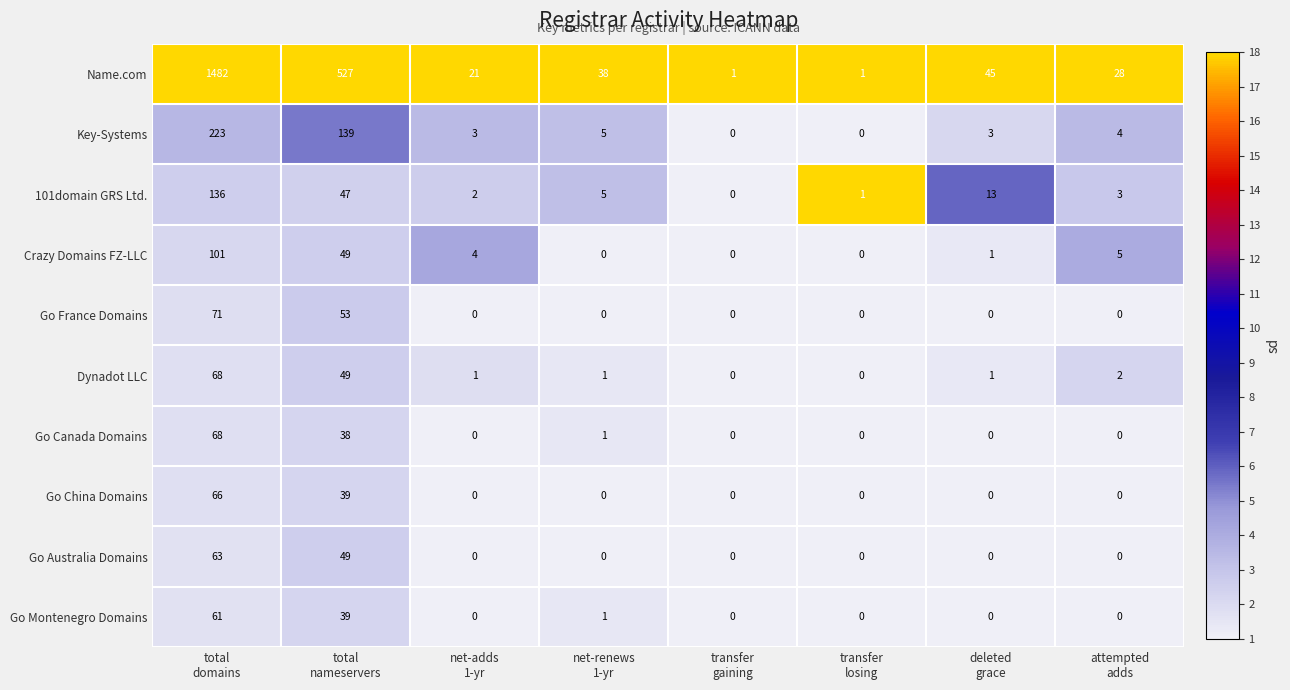

What is the spread (max minus min) of values at net-adds
1-yr?

21